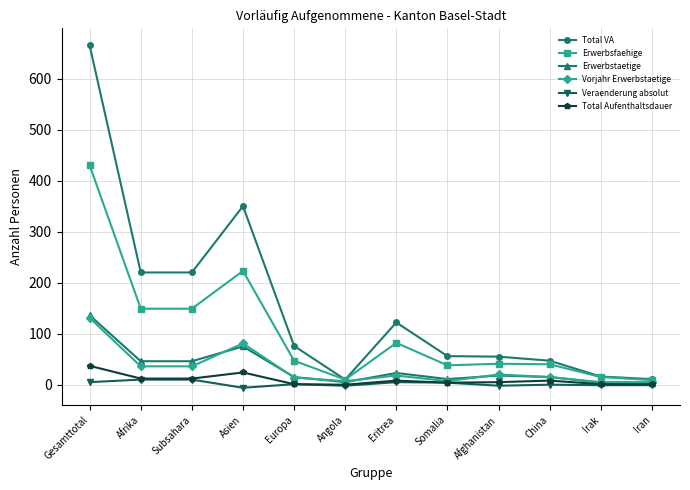

How many lines are shown in the chart?

6